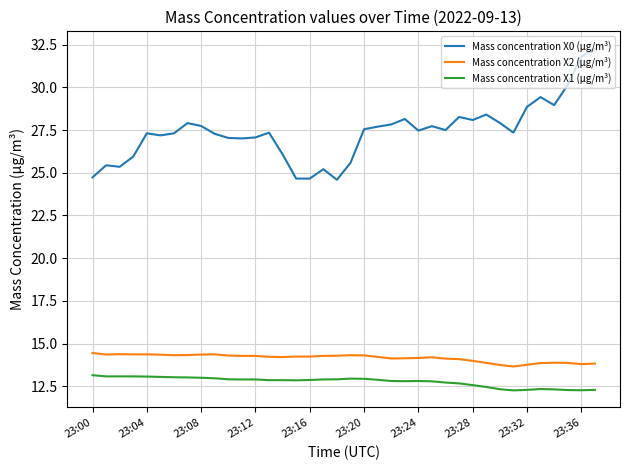

What is the greatest value displayed?

32.3